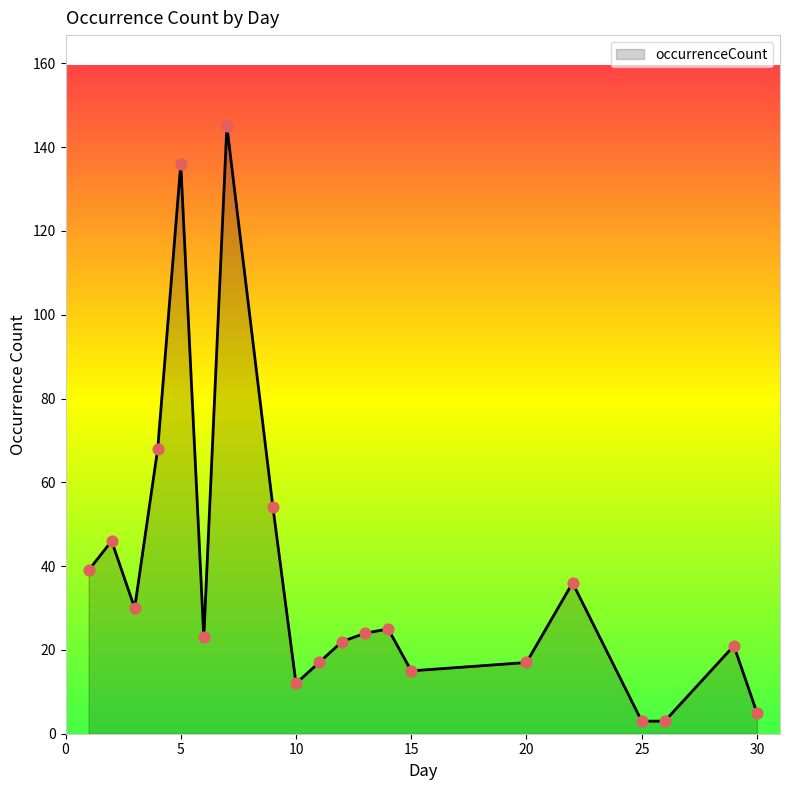

What is the greatest value displayed?

145